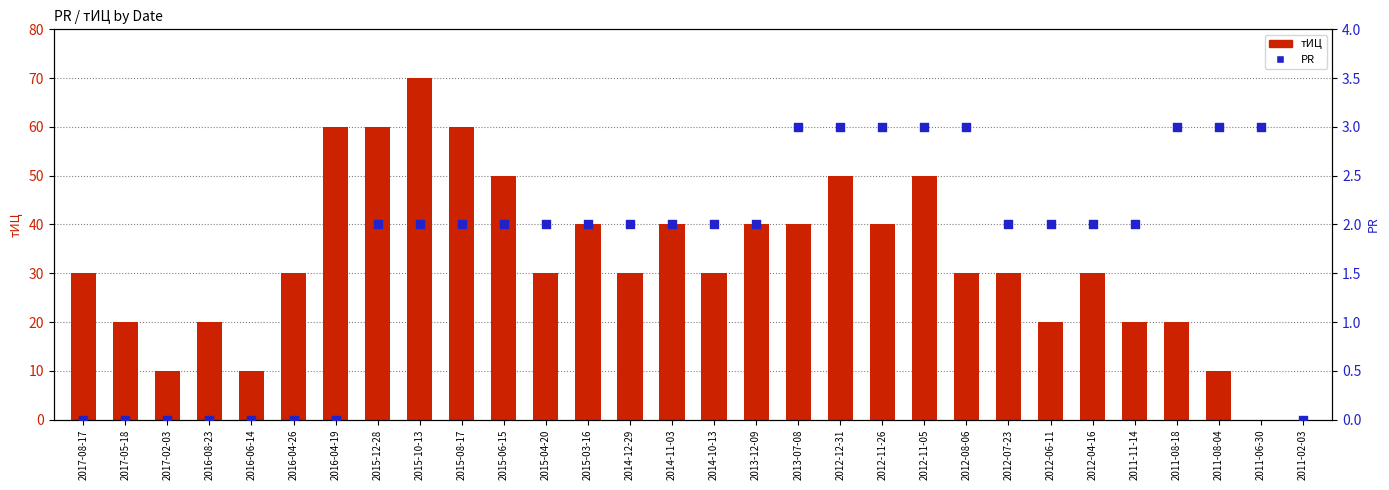

What is the total value across all series at 2013-12-09?

42